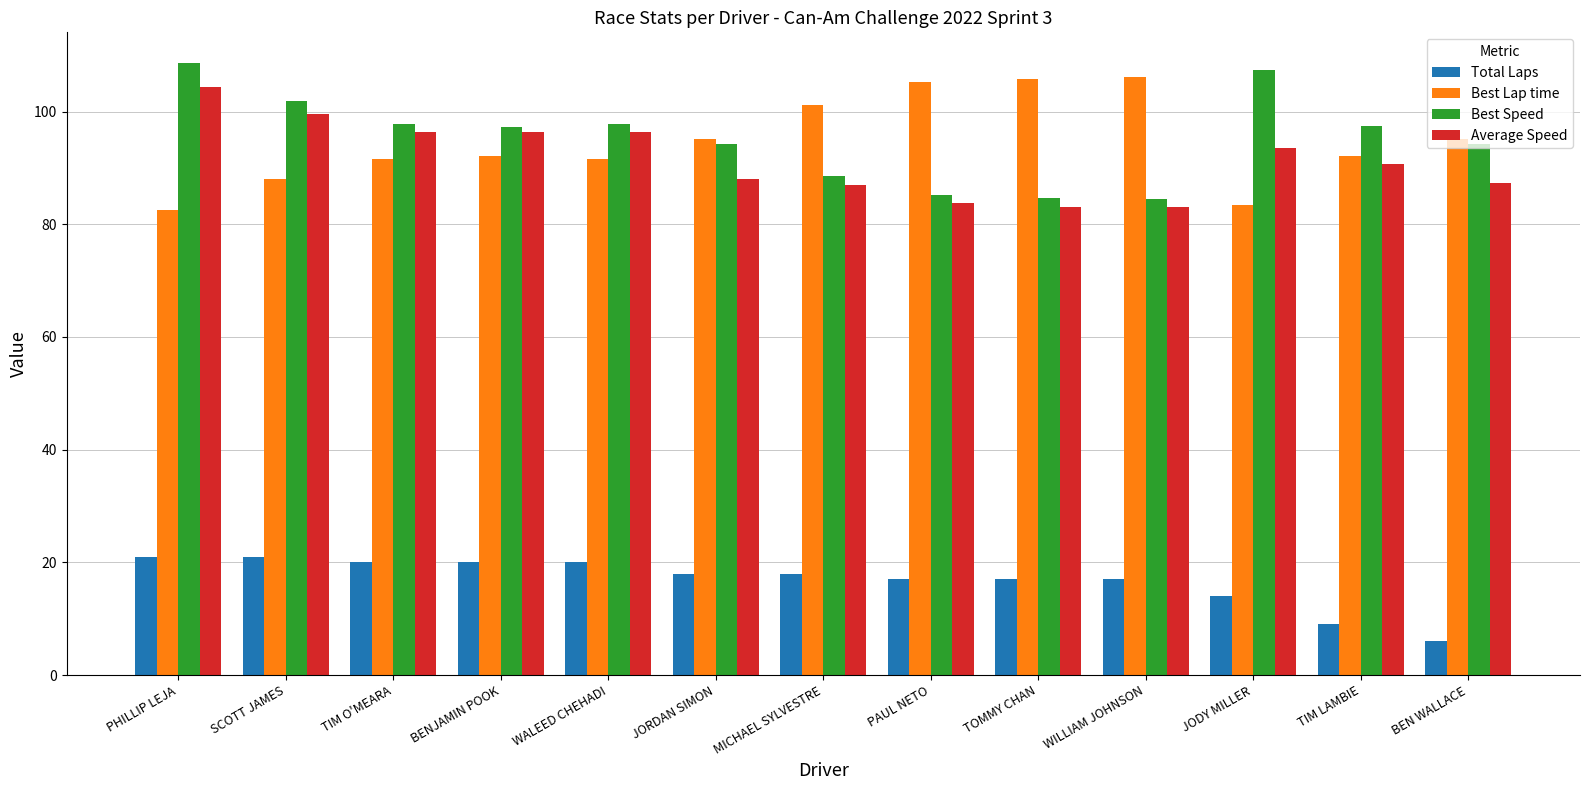

At which category is the sum across all series the highest?

PHILLIP LEJA